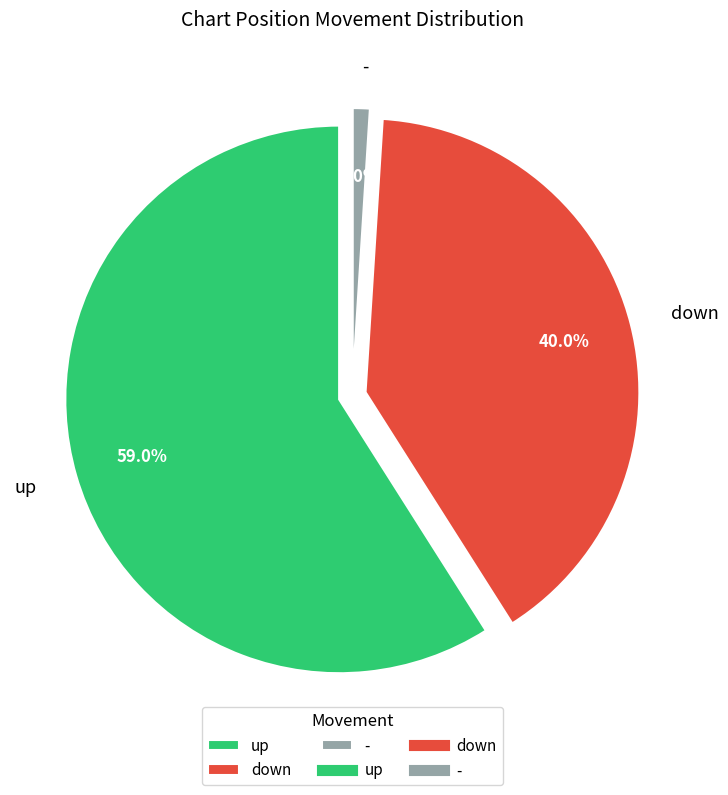

Rank the categories by value from highest to lowest.

up, down, -